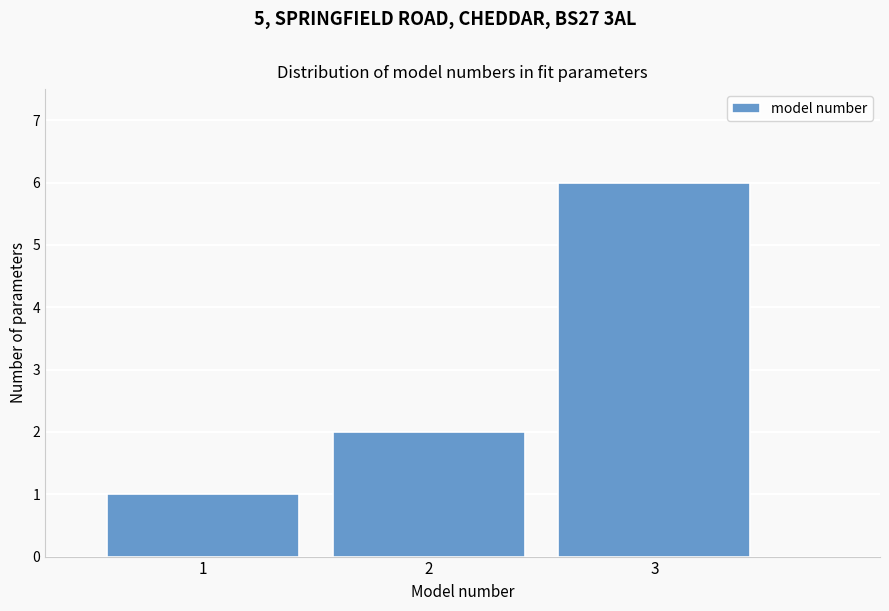

Reading left to right, transcribe this chart: for each bar, give the range it covers on the x-axis and its height. The values are not printed on the chart, so give them approximately, as read against the axis.

0.5 to 1.5: 1
1.5 to 2.5: 2
2.5 to 3.5: 6